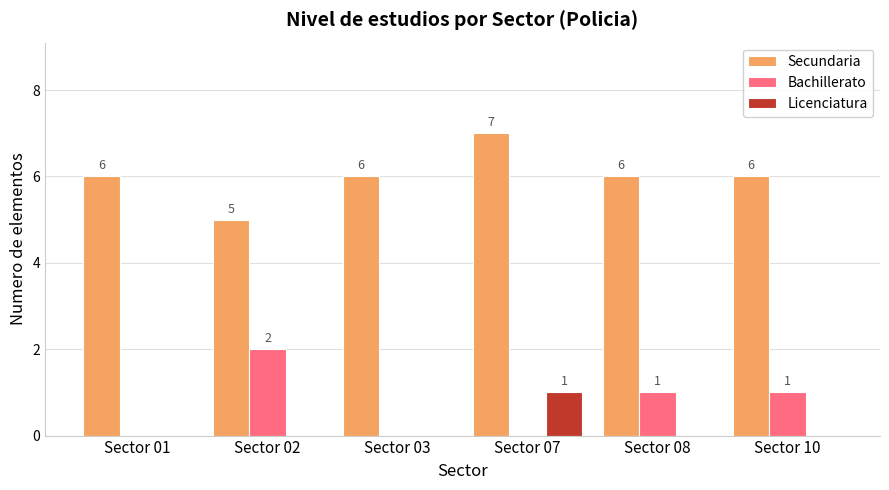

How many Secundaria values are between 6 and 7?

5